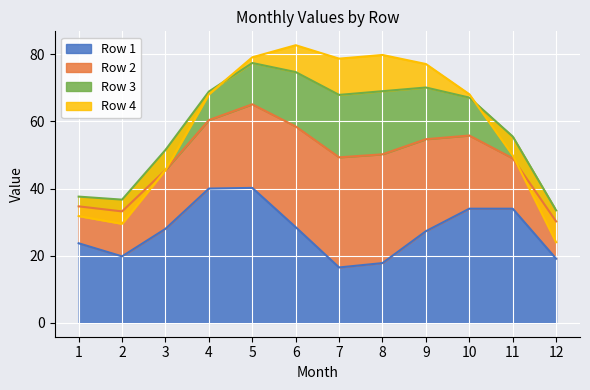

Reading left to right, transcribe all the data shown in this chart.

Row 1: 23.7	19.8	28.0	40.0	40.2	28.5	16.5	17.8	27.3	34.0	34.0	19.1
Row 2: 11.0	13.4	17.5	20.4	24.9	30.0	32.8	32.4	27.4	21.8	15.0	11.1
Row 3: 2.9	3.5	6.0	8.5	12.3	16.2	18.6	18.8	15.4	11.3	6.5	3.3
Row 4: -5.8	-7.2	-6.0	-0.8	1.7	8.0	10.8	10.8	7.0	1.0	-5.6	-9.5